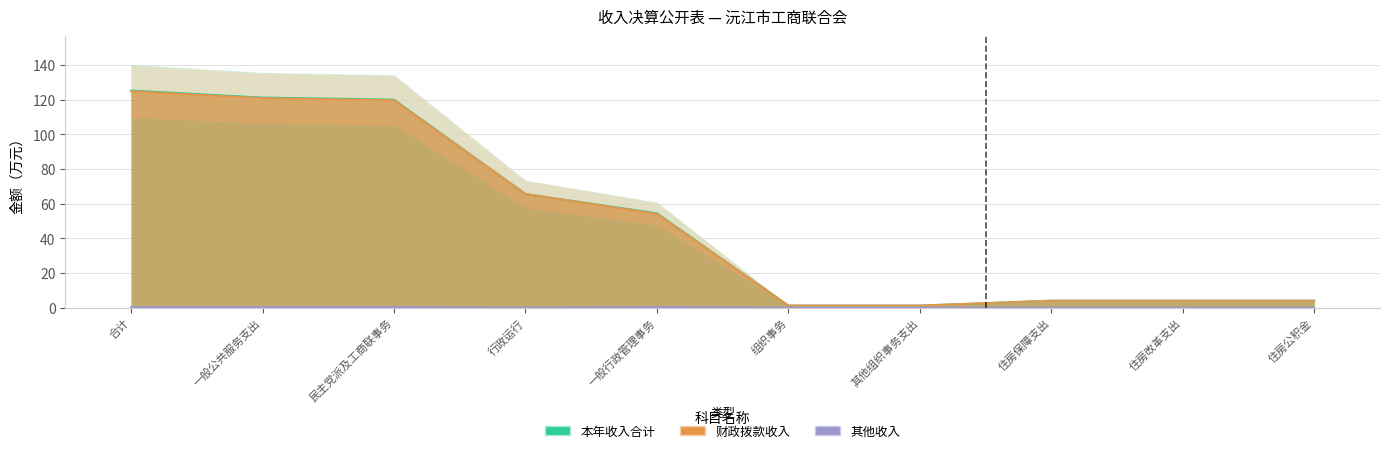

Reading left to right, extract all data points from this chart.

本年收入合计: 合计=125.4	一般公共服务支出=121.3	民主党派及工商联事务=120.1	行政运行=65.6	一般行政管理事务=54.5	组织事务=1.2	其他组织事务支出=1.2	住房保障支出=4.0	住房改革支出=4.0	住房公积金=4.0
财政拨款收入: 合计=125.0	一般公共服务支出=120.9	民主党派及工商联事务=119.7	行政运行=65.6	一般行政管理事务=54.1	组织事务=1.2	其他组织事务支出=1.2	住房保障支出=4.0	住房改革支出=4.0	住房公积金=4.0
其他收入: 合计=0.4	一般公共服务支出=0.4	民主党派及工商联事务=0.4	行政运行=0.0	一般行政管理事务=0.4	组织事务=0.0	其他组织事务支出=0.0	住房保障支出=0.0	住房改革支出=0.0	住房公积金=0.0